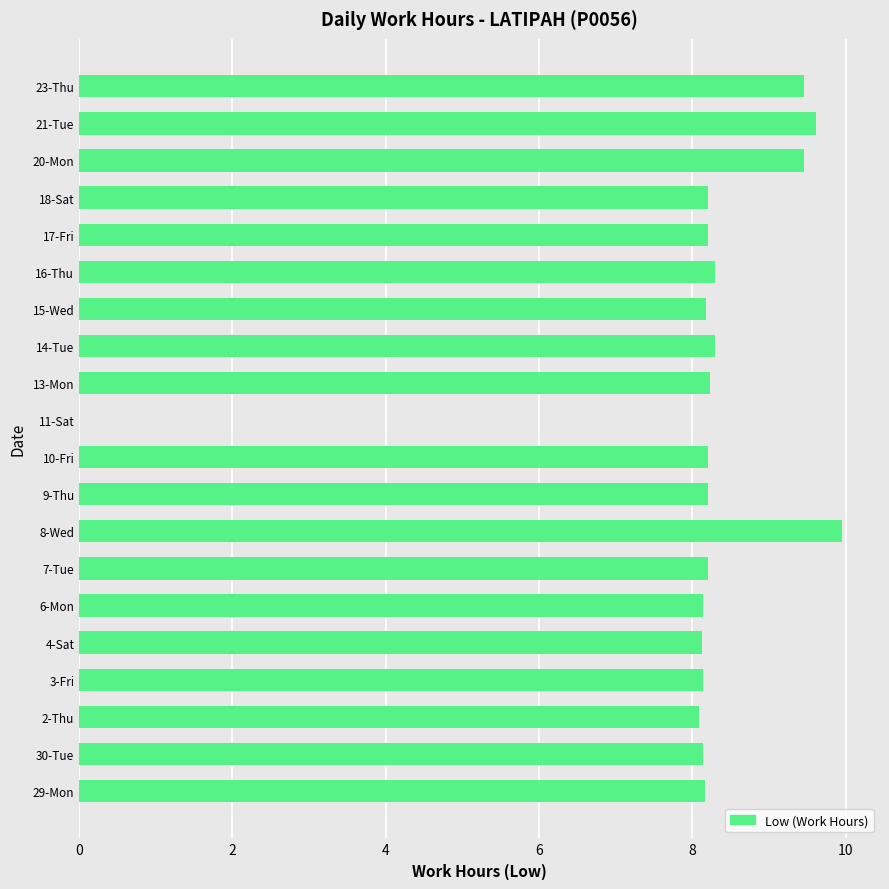

Which category has the highest value across all series?

8-Wed